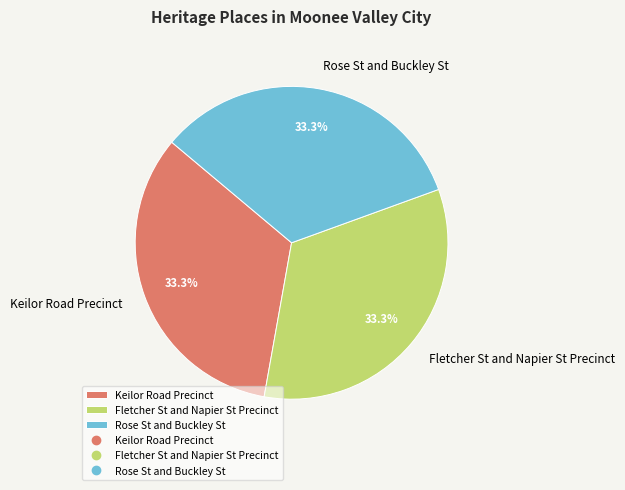

To the nearest percent, what portion does Fletcher St and Napier St Precinct represent?

33%